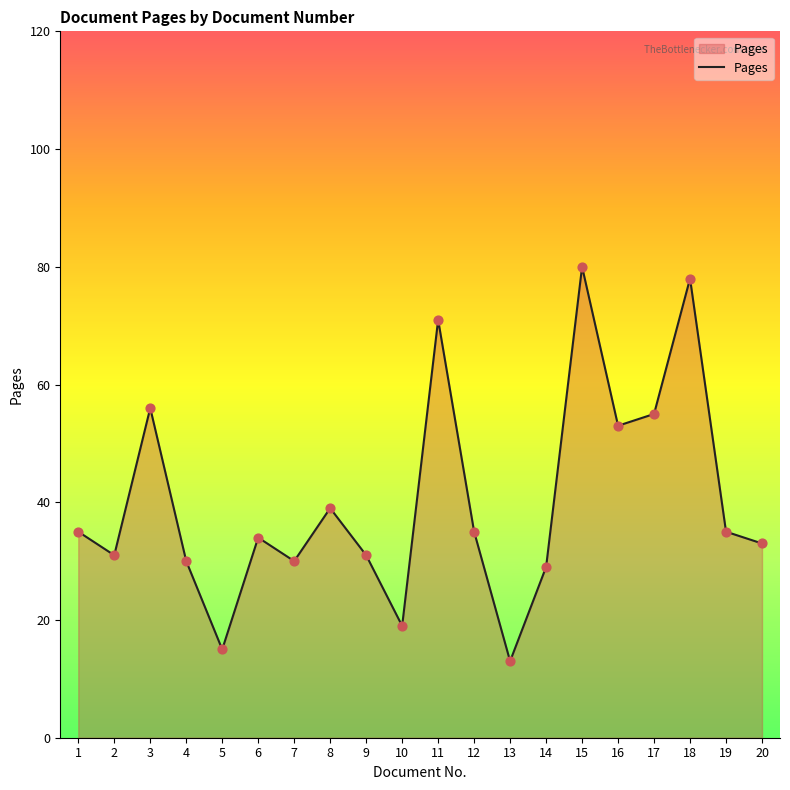

What is the change in value from 15 to 19?

-45